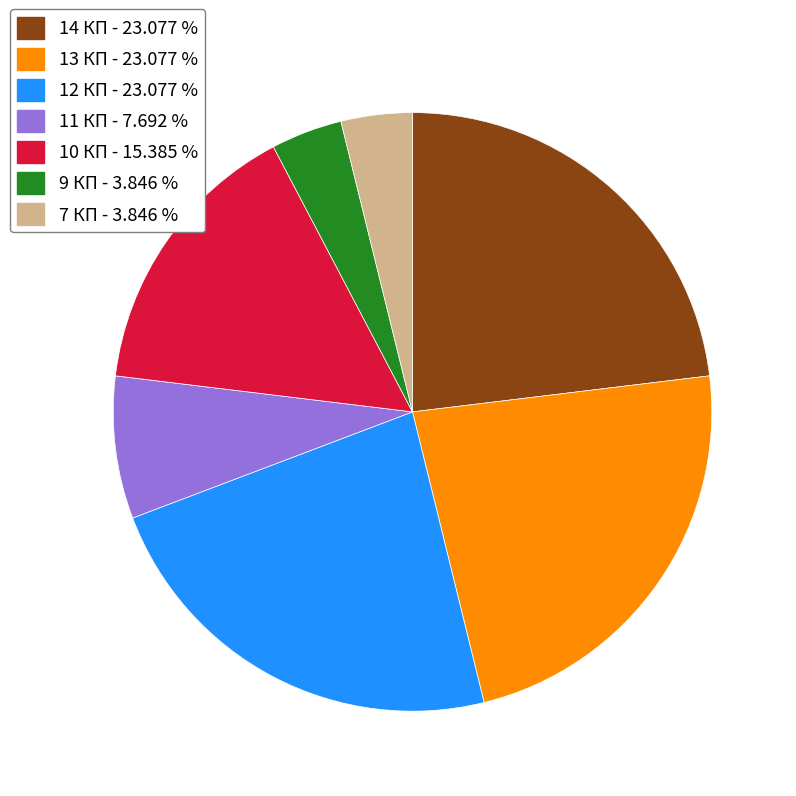

Combined, do 11 КП - 7.692 % and 7 КП - 3.846 % account for over 50%?

No